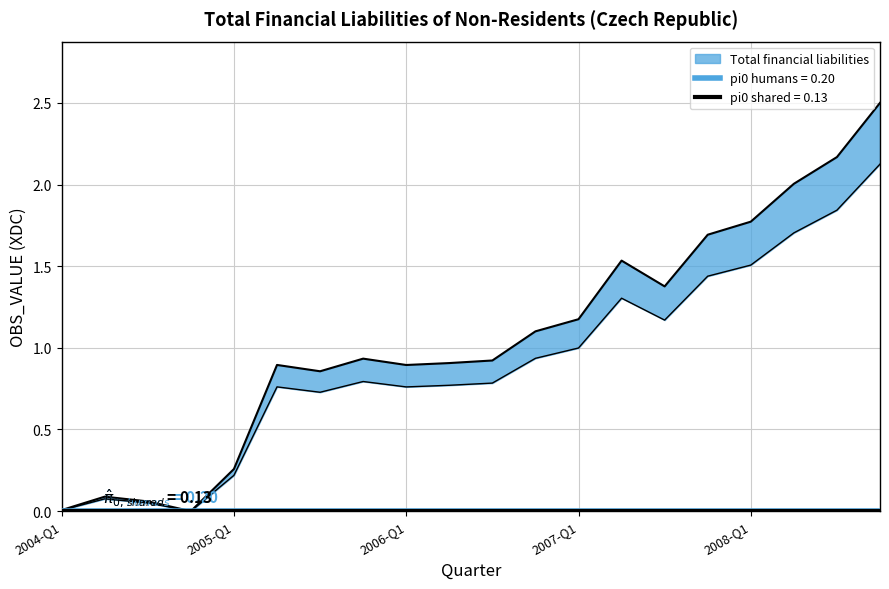

How many values are above zero?

19